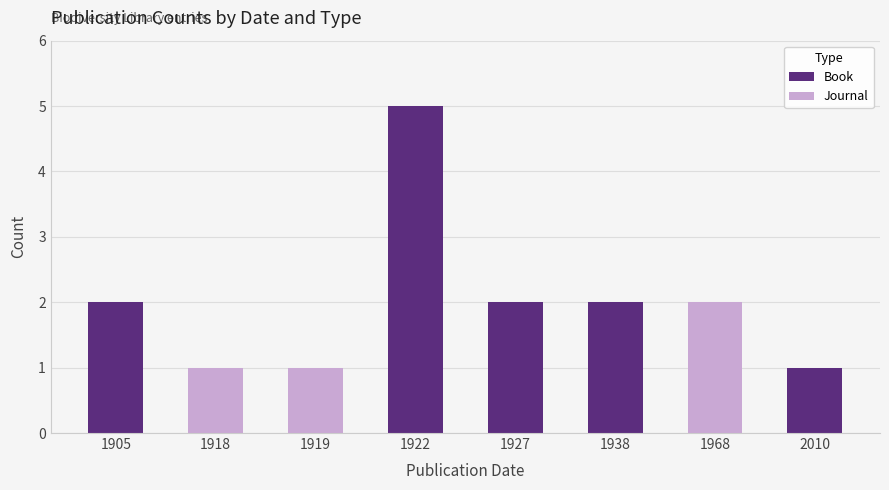

At which category is the sum across all series the highest?

1922